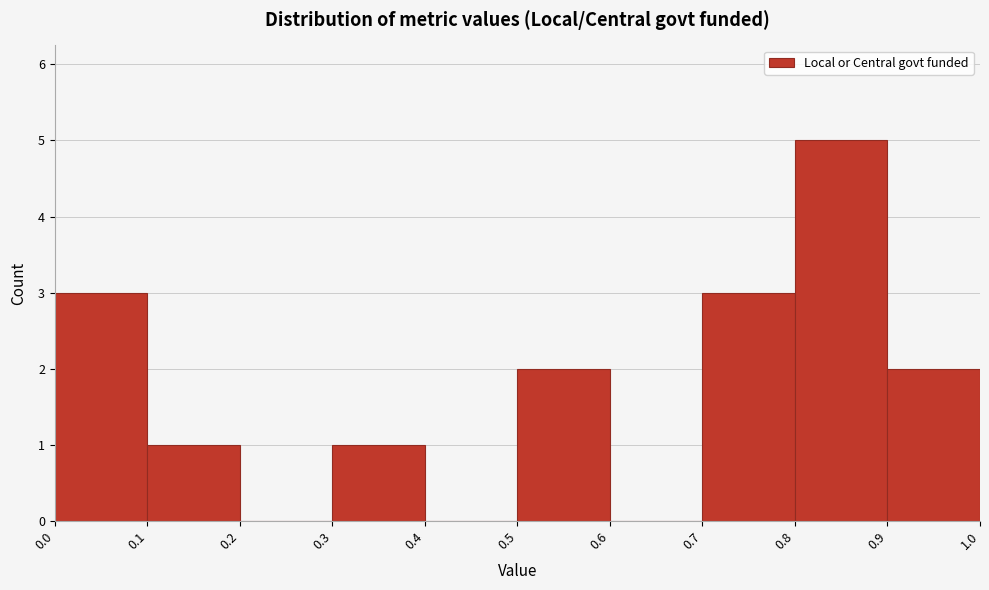

Reading left to right, transcribe this chart: for each bar, give the range it covers on the x-axis and its height. The values are not printed on the chart, so give them approximately, as read against the axis.

0.0 to 0.1: 3
0.1 to 0.2: 1
0.2 to 0.3: 0
0.3 to 0.4: 1
0.4 to 0.5: 0
0.5 to 0.6: 2
0.6 to 0.7: 0
0.7 to 0.8: 3
0.8 to 0.9: 5
0.9 to 1.0: 2